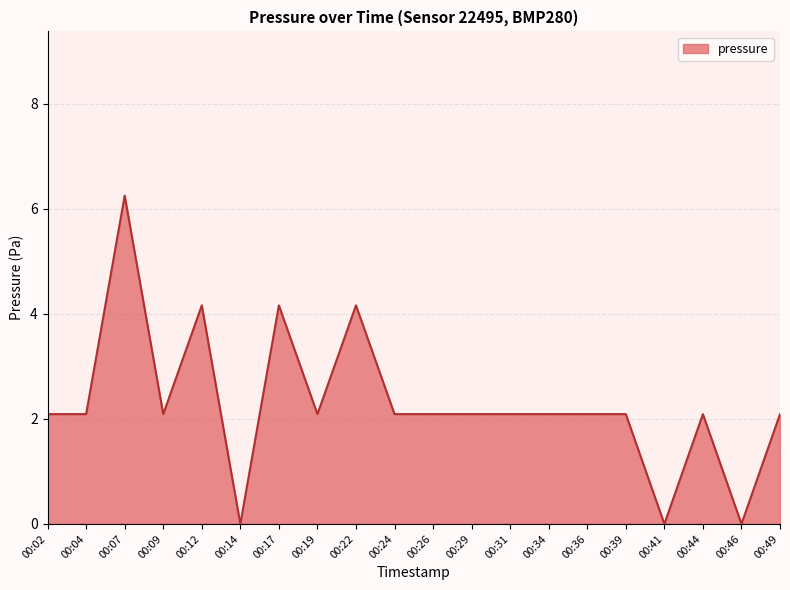

Between 00:17 and 00:31, which is larger?

00:17